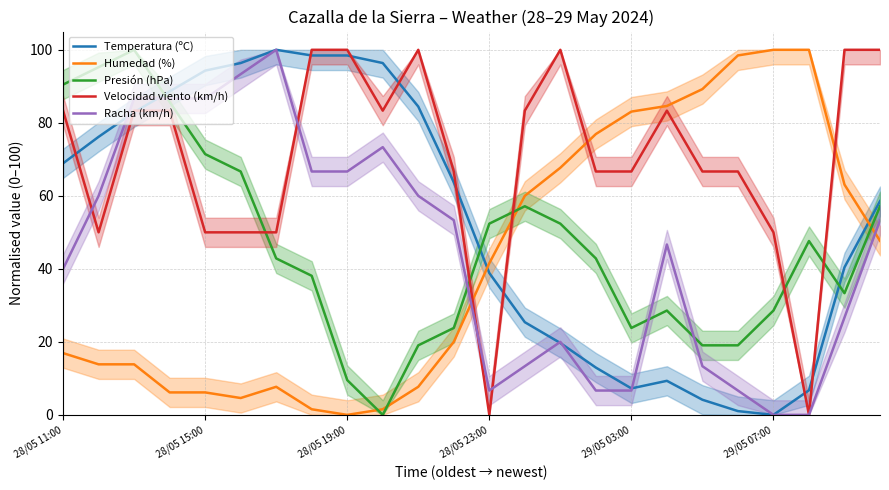

What is the highest value of the Velocidad viento (km/h) series?

100.0